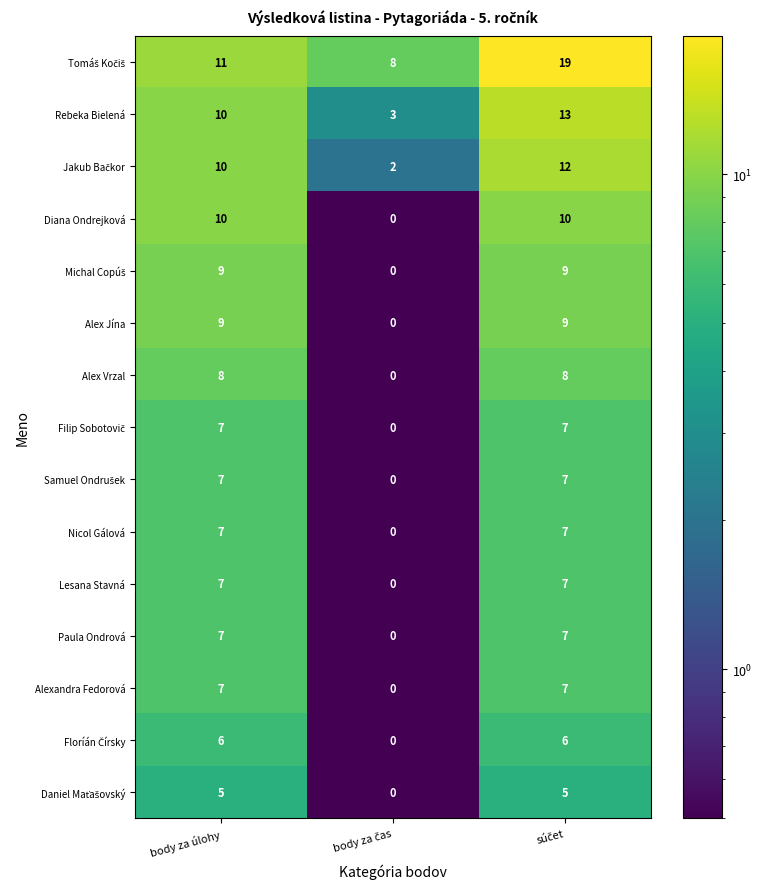

What is the total value across all series at body za úlohy?

120